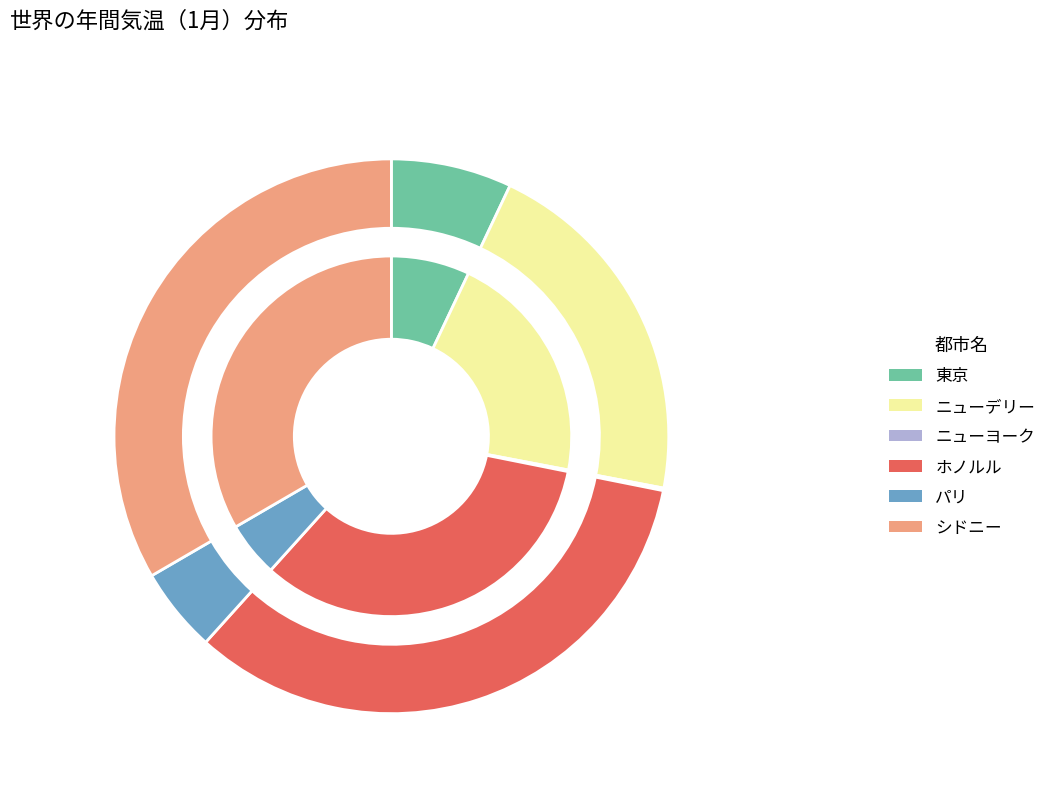

How many slices are in this pie chart?

6